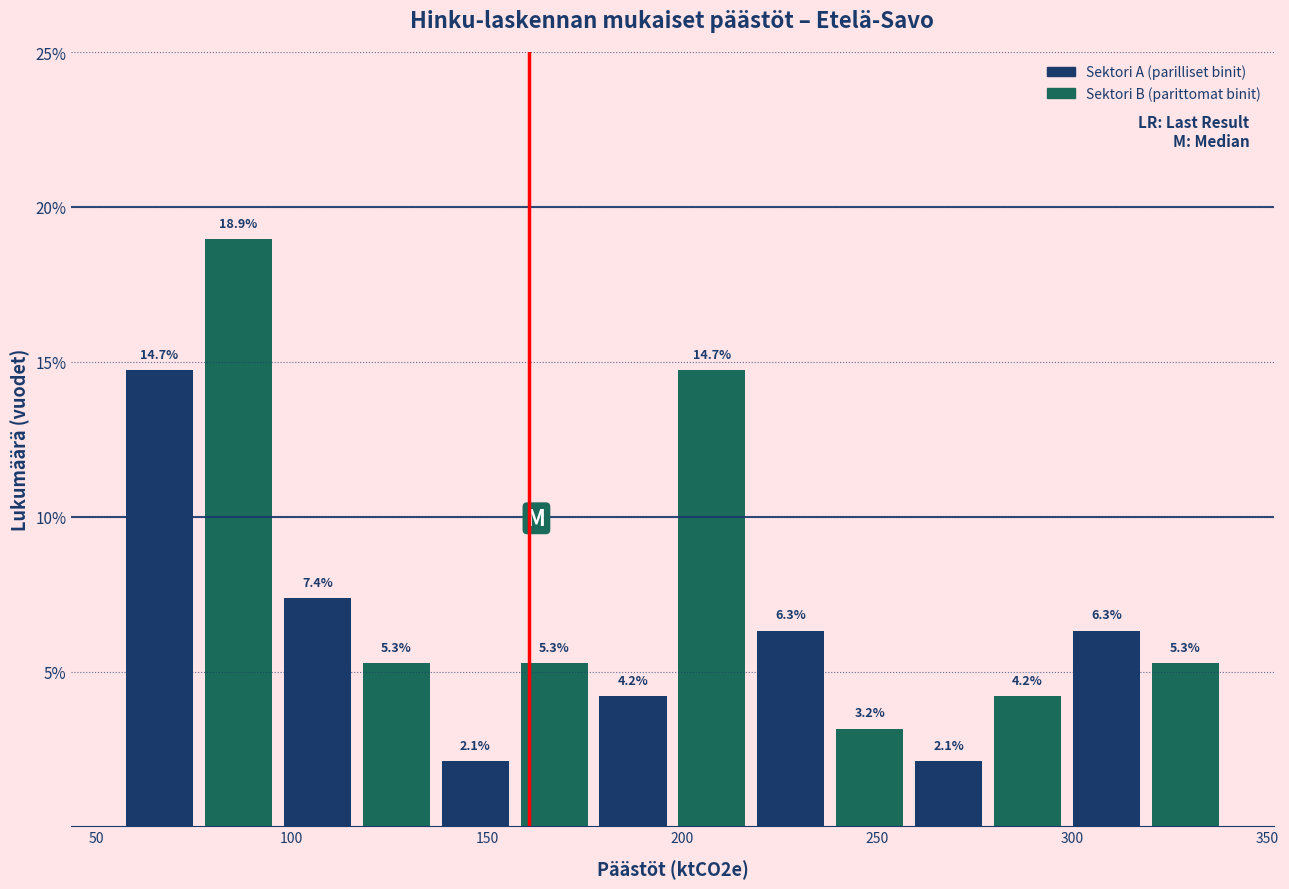

Over which range of the x-axis is the bar tallest?

75 to 95